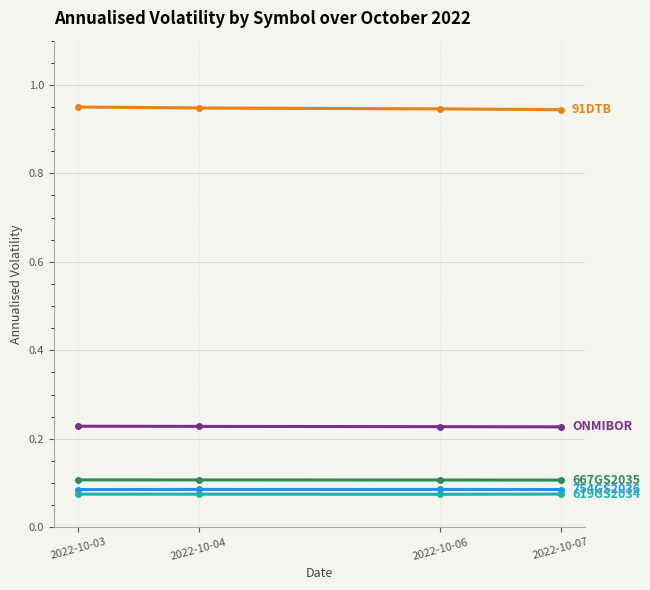

What is the total value across all series at 2022-10-06?

1.4